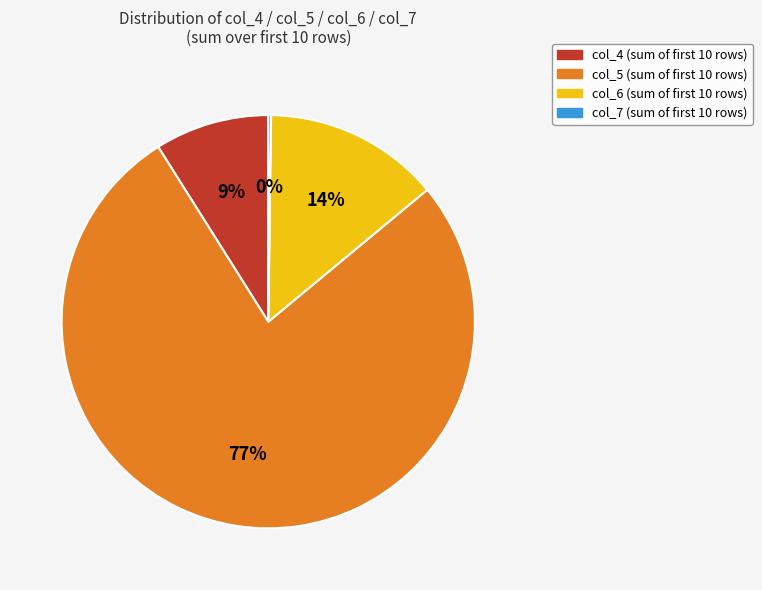

Does any single category account for the majority?

Yes